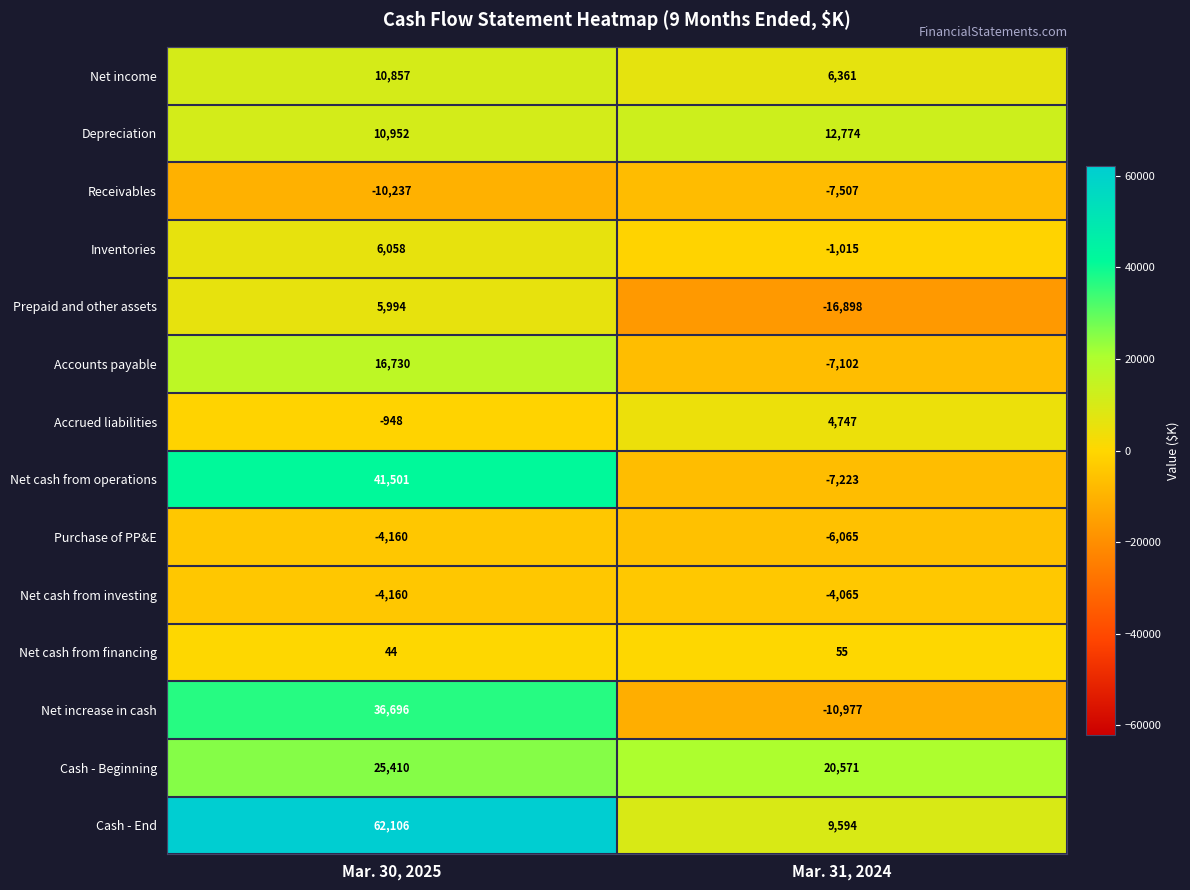

Rank the series by their maximum value, from highest to lowest.

Cash - End, Net cash from operations, Net increase in cash, Cash - Beginning, Accounts payable, Depreciation, Net income, Inventories, Prepaid and other assets, Accrued liabilities, Net cash from financing, Net cash from investing, Purchase of PP&E, Receivables